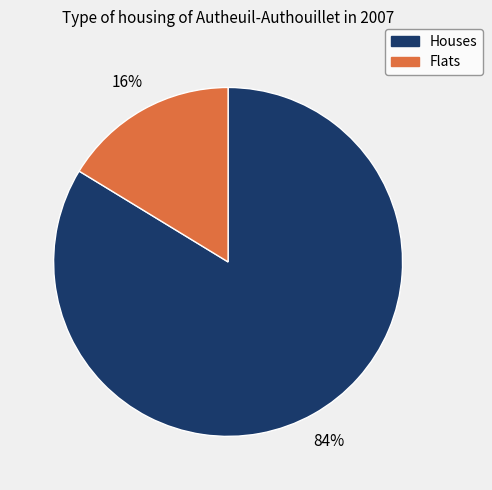

To the nearest percent, what is the average slice percentage?

50%